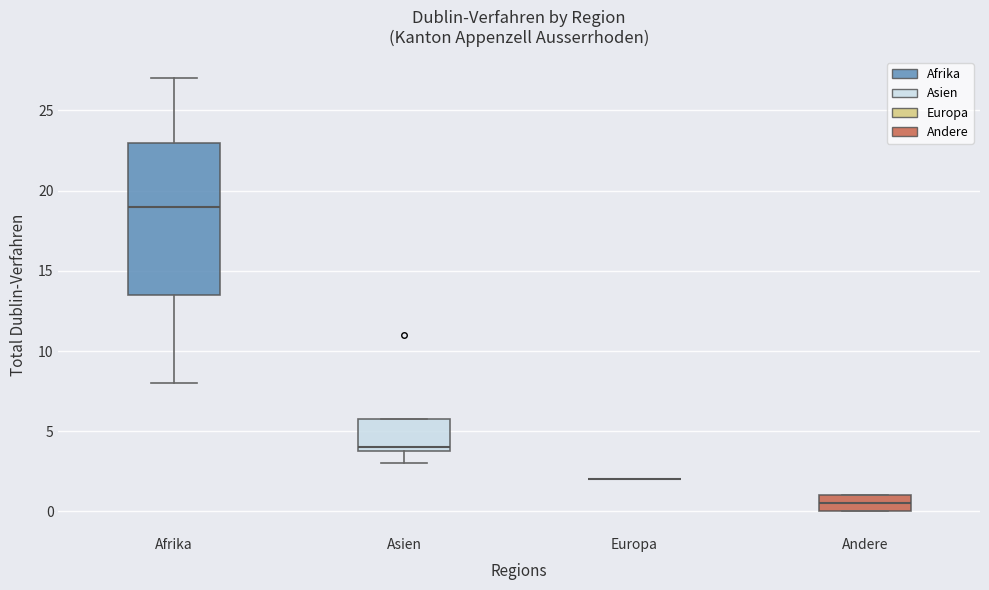

Reading left to right, transcribe this box plot: for each box, give where its median line is, the range the box spans, and where its two whiskers end, as read against the y-axis. The values are not printed on the chart, so give them approximately, as read against the axis.

Afrika: median 19.0, box 13.5 to 23.0, whiskers 8.0 to 27.0
Asien: median 4.0 (just above the box's lower edge), box 4.0 to 6.0, whiskers 3.0 to 6.0
Europa: box collapsed to a line at 2.0, whiskers 2.0 to 2.0
Andere: median 0.5, box 0.0 to 1.0, whiskers 0.0 to 1.0